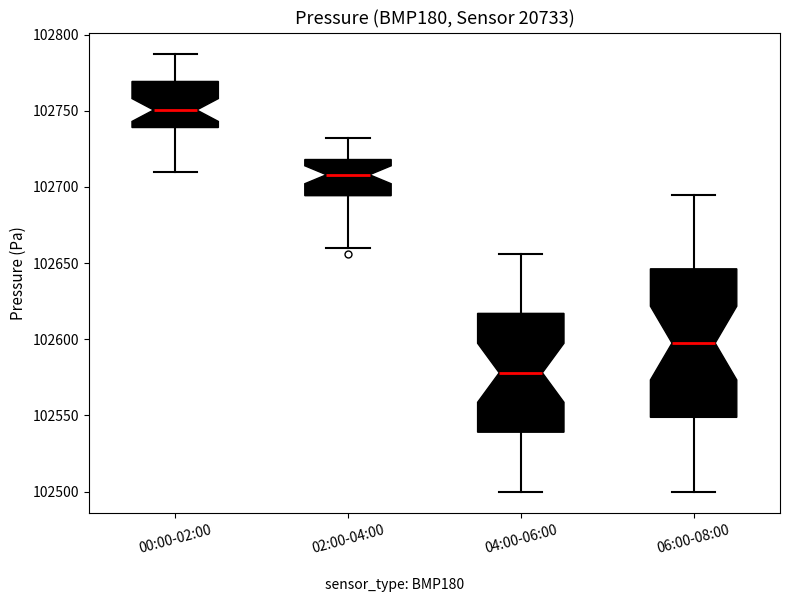

Where does the lower whisker of the box for 02:00-04:00 end on the y-axis? The values are not printed on the chart, so give them approximately, as read against the axis.

102660